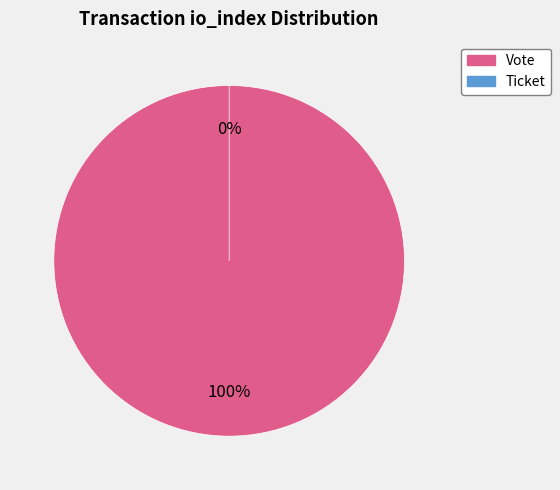

The Ticket (io_index=0) slice represents 12% of the pie. True or false?

False